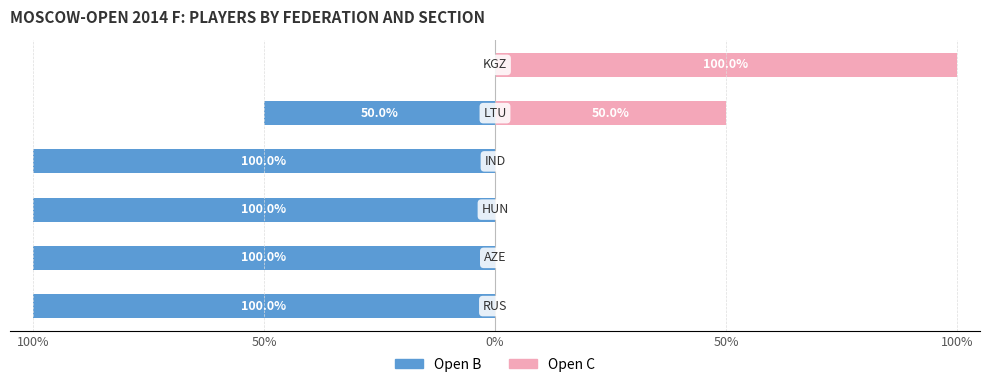

What is the maximum value shown in the chart?

100